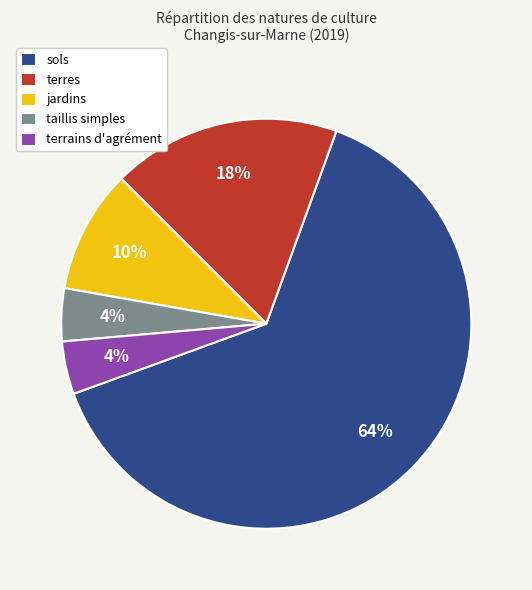

True or false: sols accounts for 64% of the total.

True